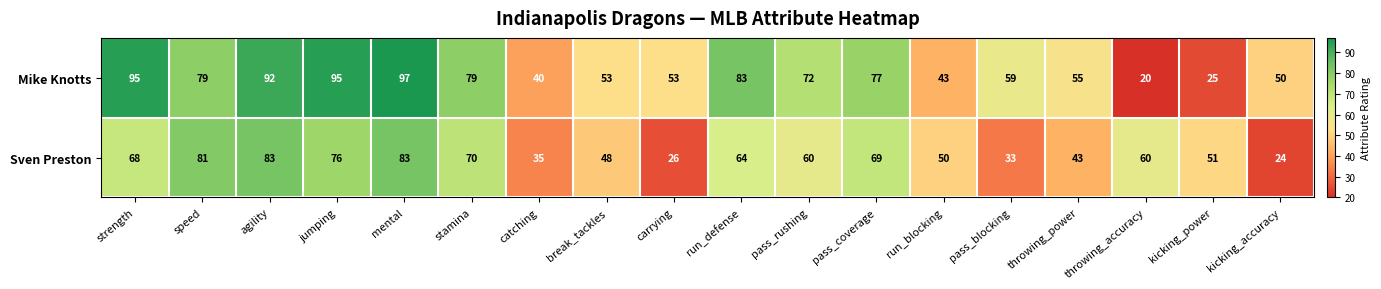

True or false: Sven Preston has a value of 68 at strength.

True